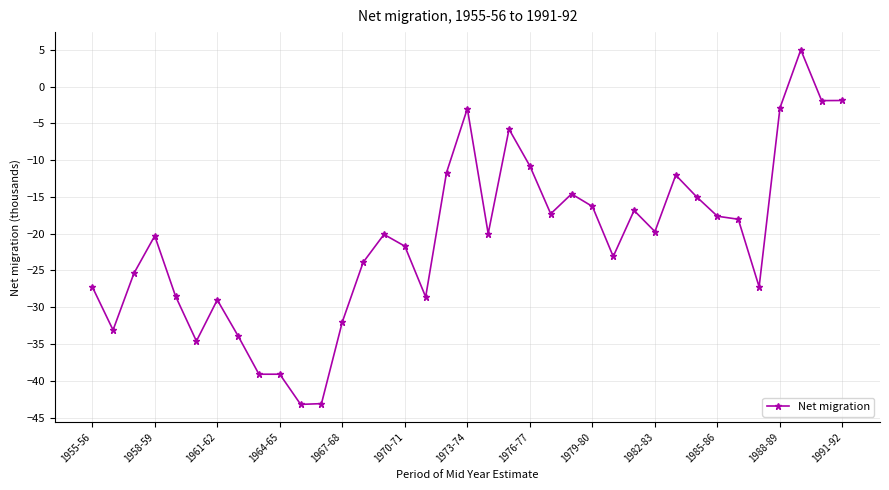

What is the minimum value shown in the chart?

-43.2